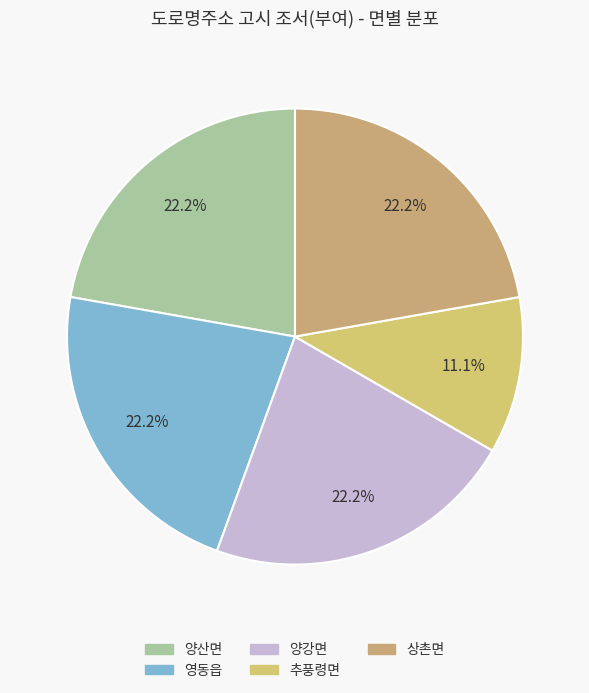

The 양강면 slice represents 13% of the pie. True or false?

False